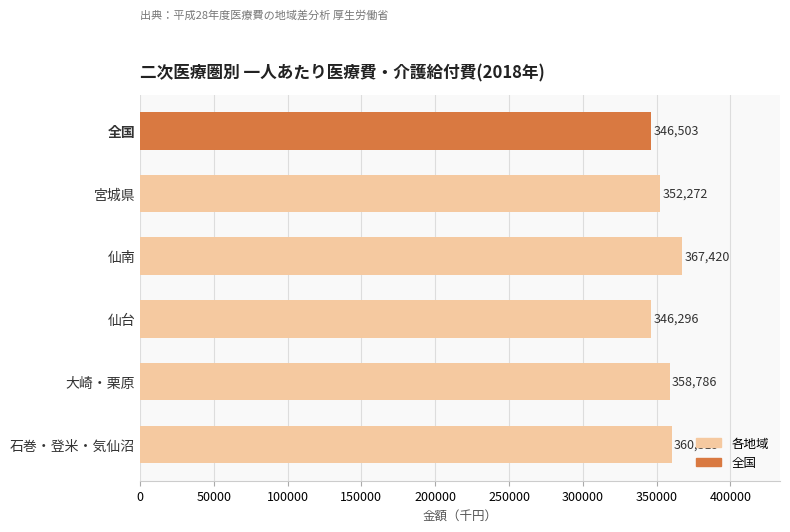

The value at 大崎・栗原 is 358785.7. True or false?

True